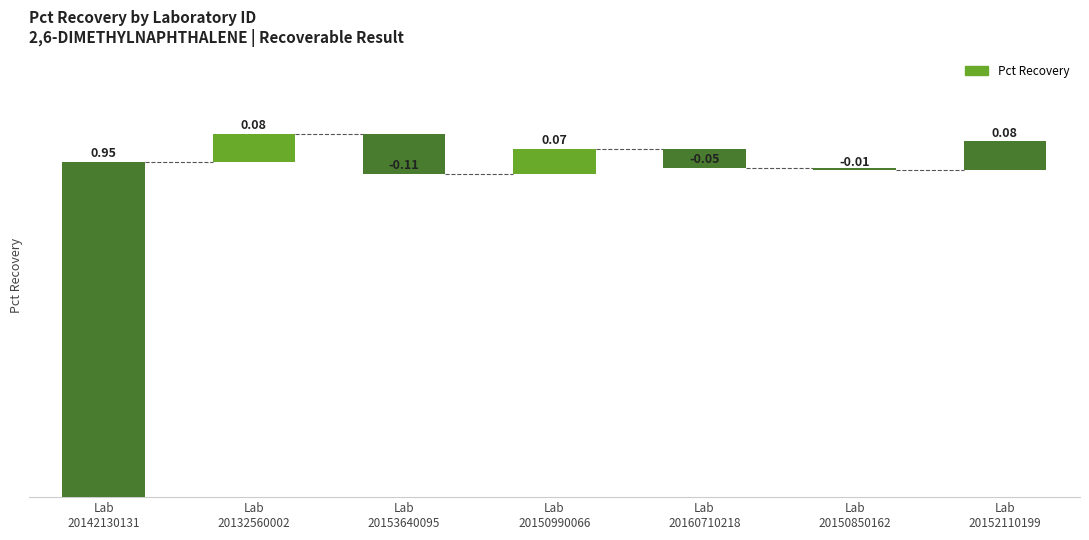

Are the bars grouped side by side (vs. stacked)?

No